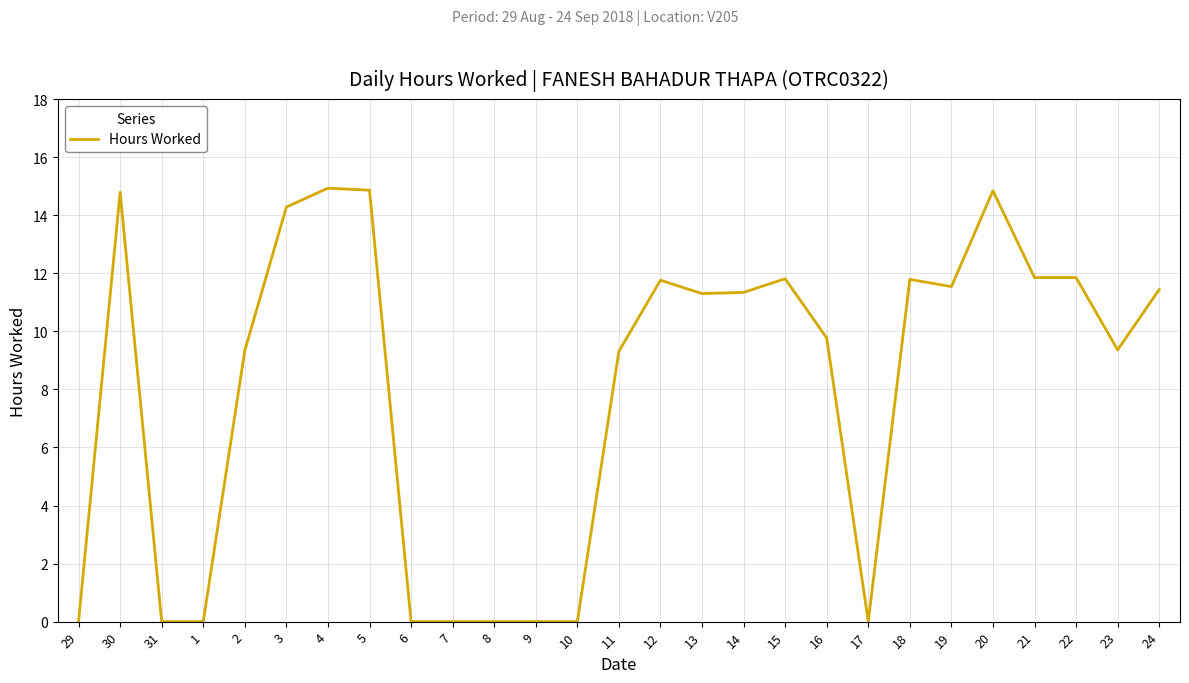

What position from the left is 9?

12